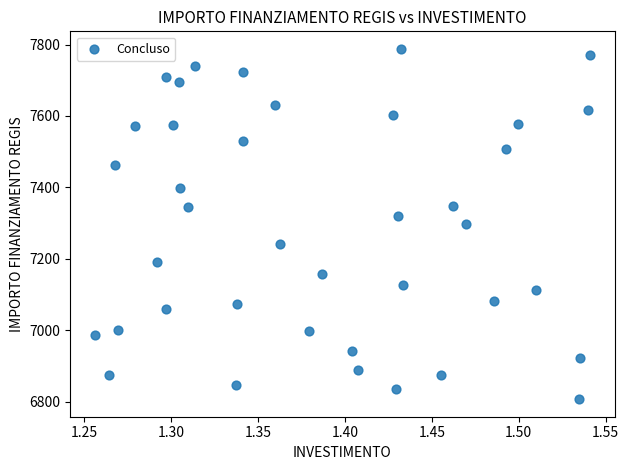

What is the range of Y values (max minus min)?

981.4